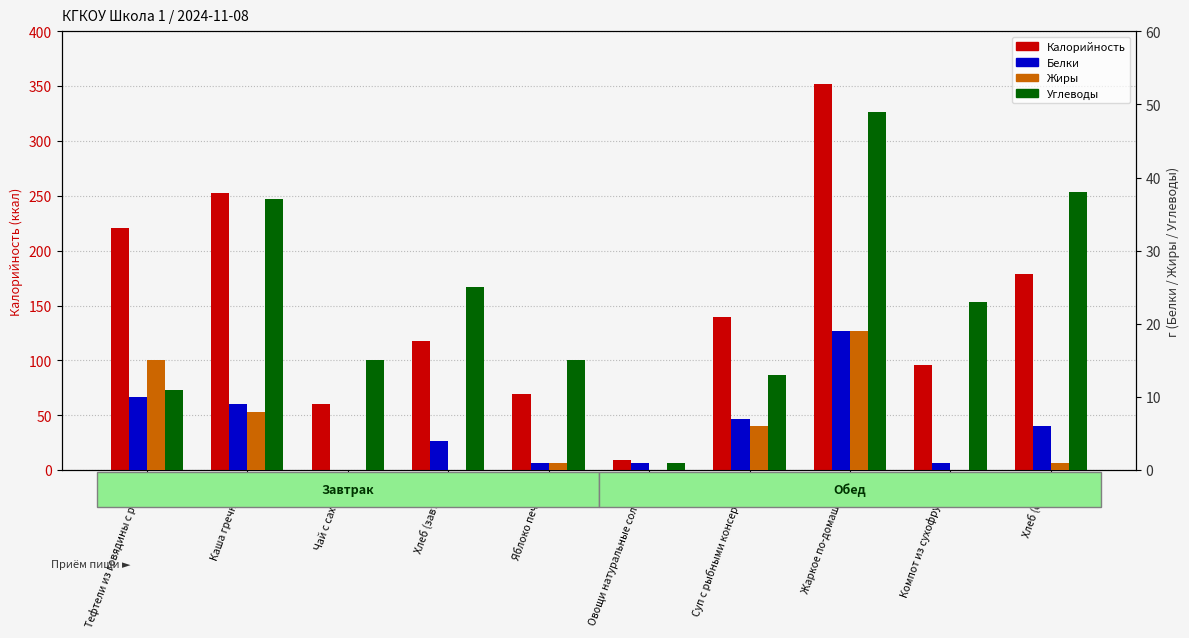

What is the sum of the Белки values at Каша гречневая and Яблоко печеное?

10